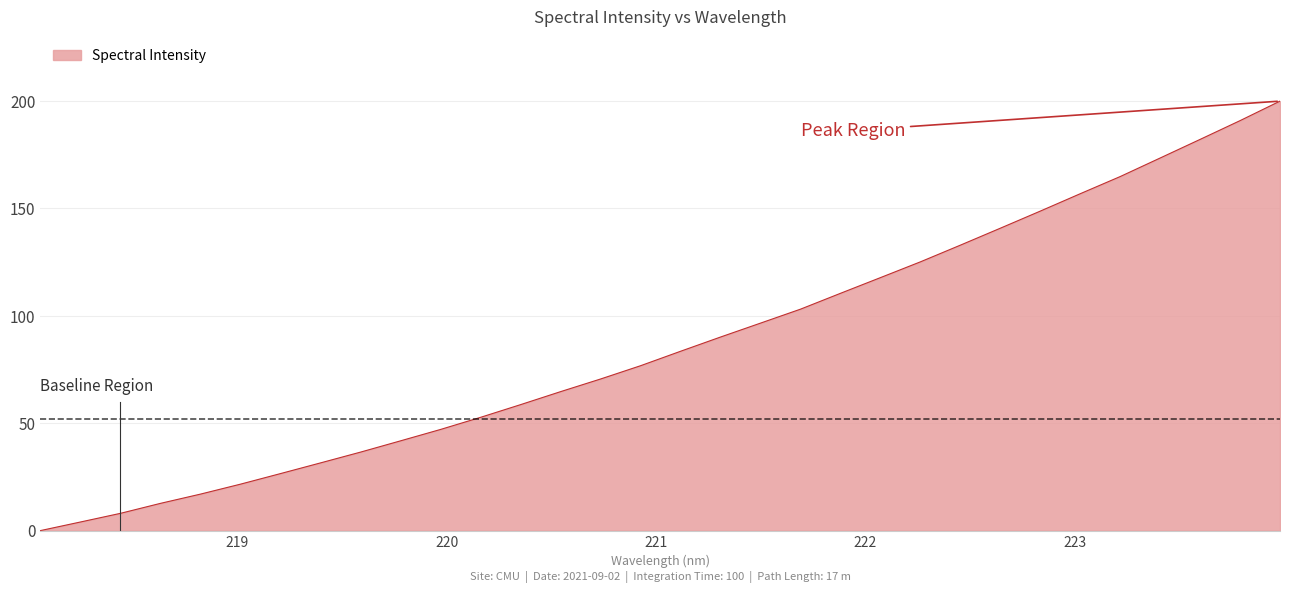

What is the difference between the maximum and minimum values?

200.0